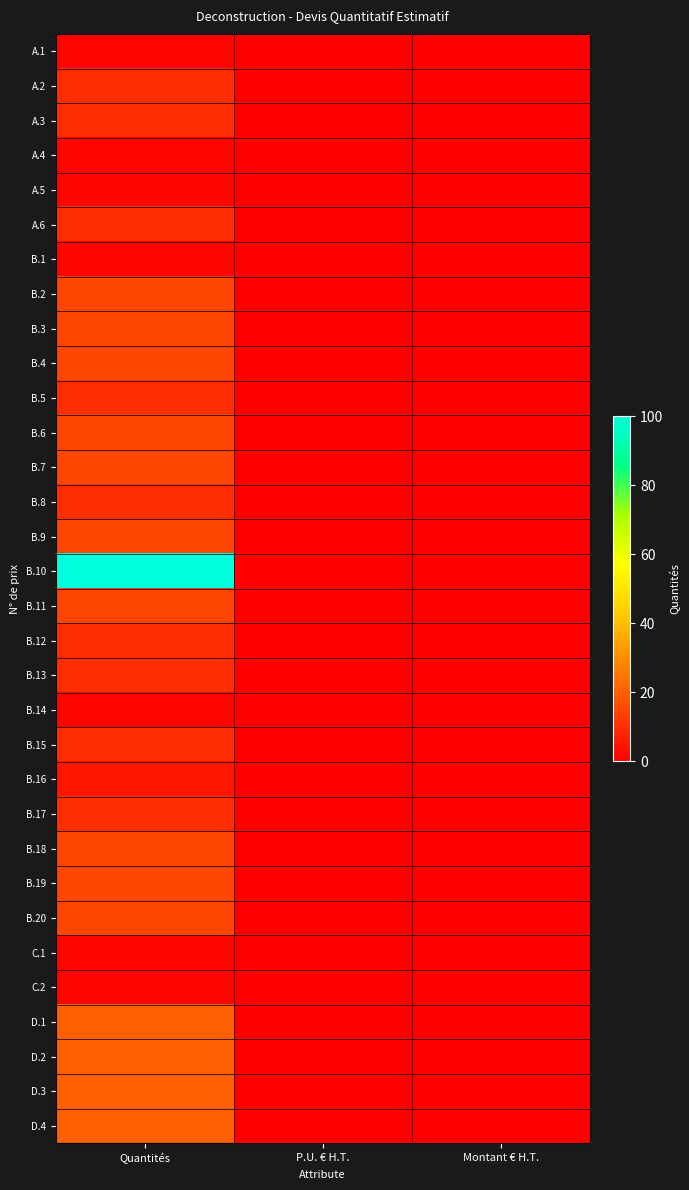

Rank the series by their maximum value, from lowest to highest.

A.1, A.4, A.5, B.1, B.14, C.1, C.2, B.16, A.2, A.3, A.6, B.5, B.8, B.12, B.13, B.15, B.17, B.2, B.3, B.4, B.6, B.7, B.9, B.11, B.18, B.19, B.20, D.1, D.2, D.3, D.4, B.10